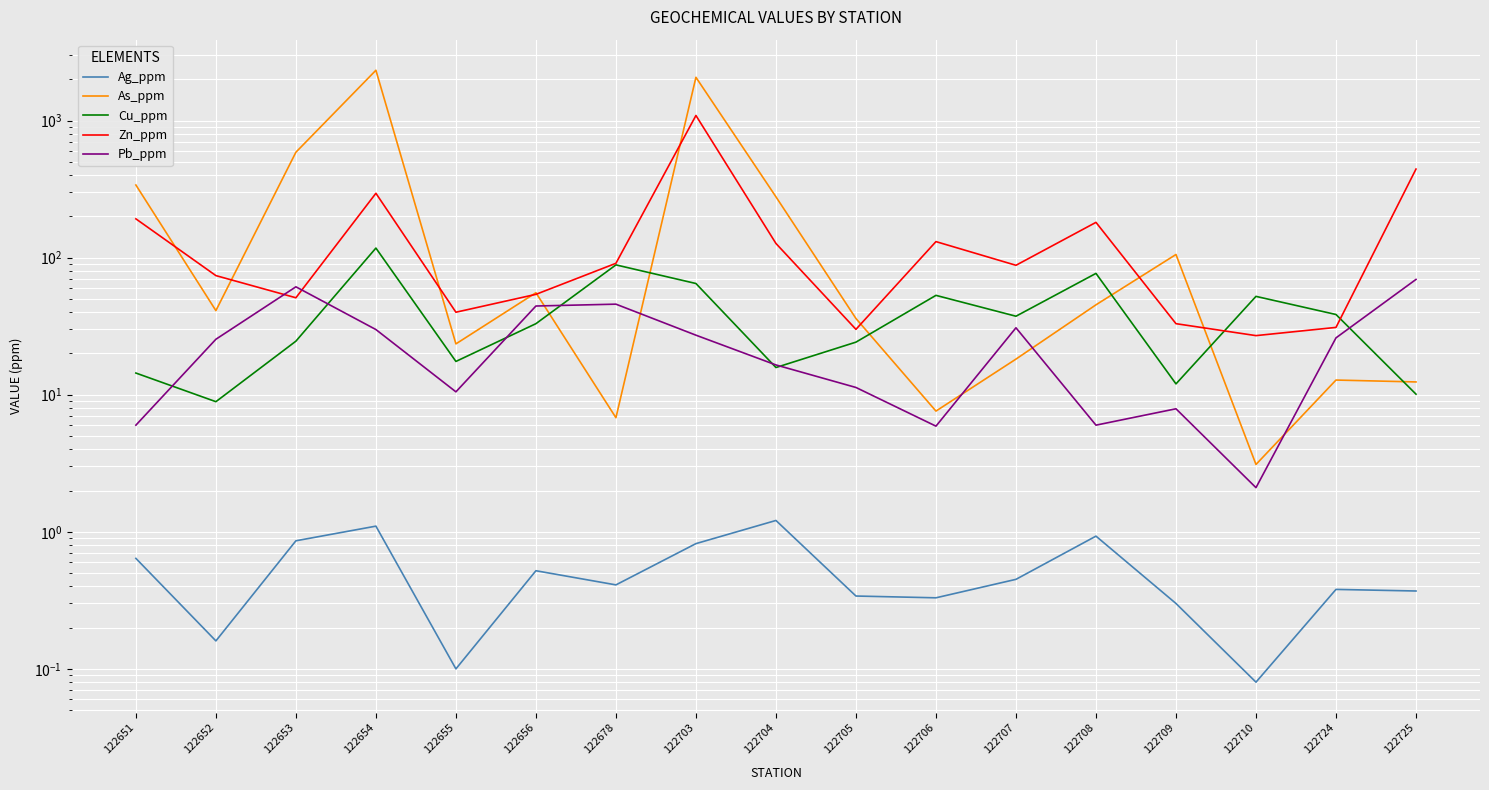

What is the greatest value displayed?

2330.0